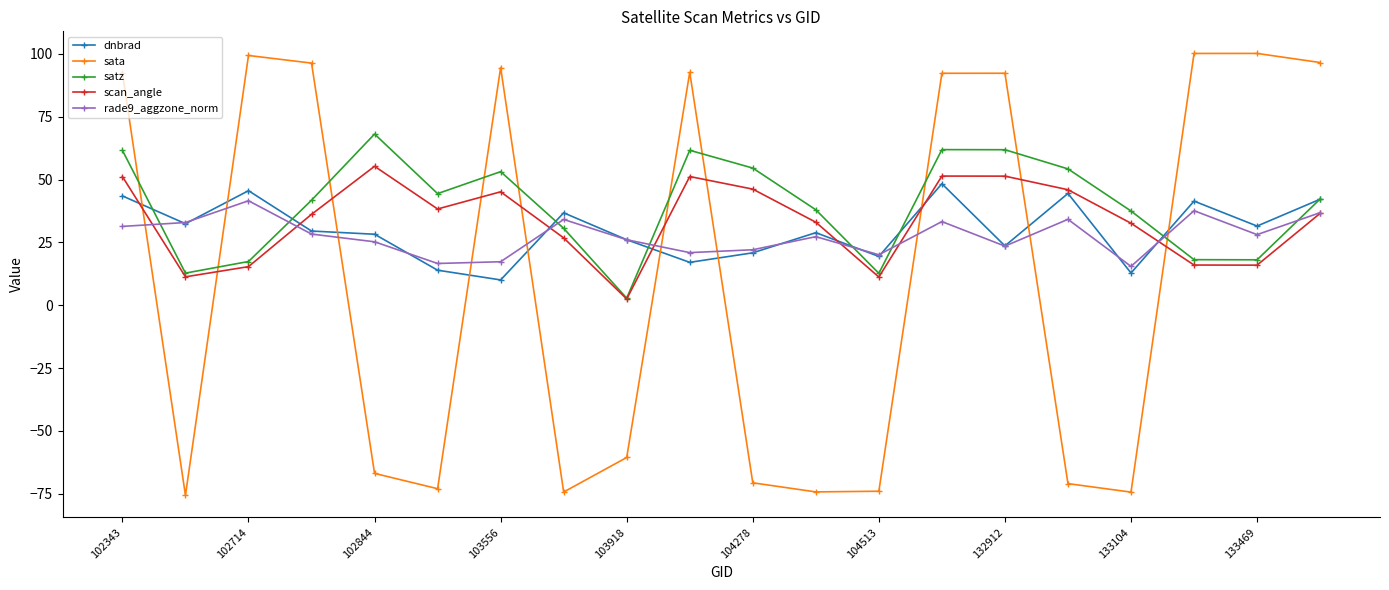

What is the lowest value of the satz series?

2.8